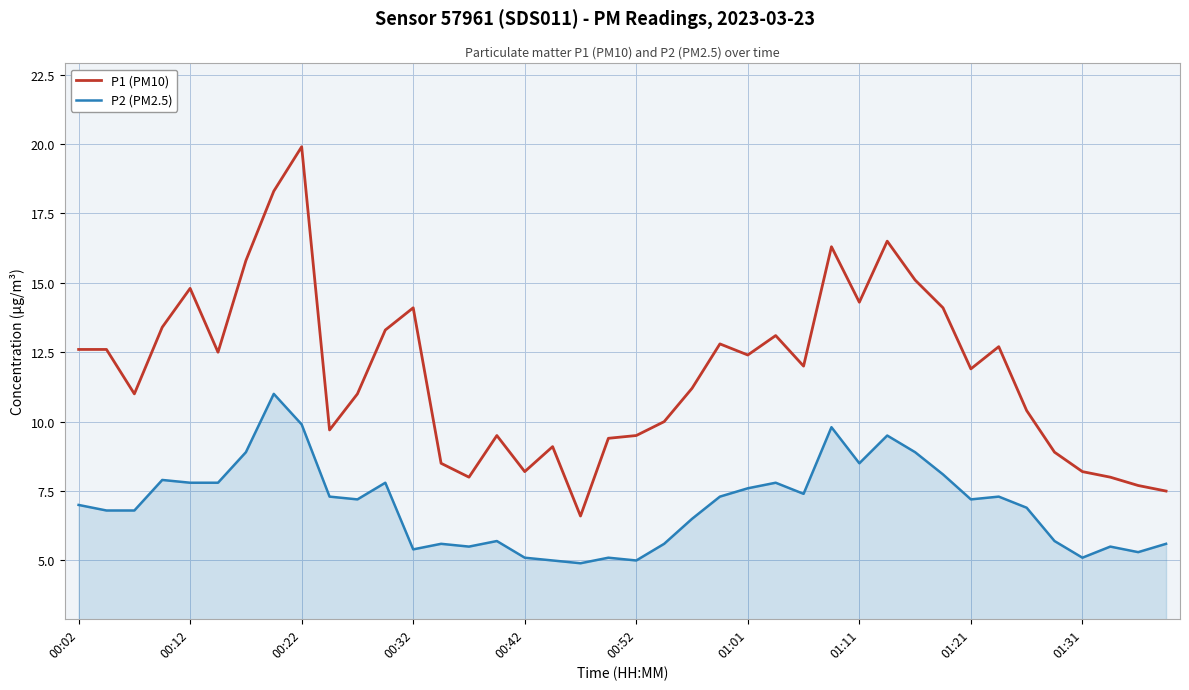

What is the minimum value for P1 (PM10)?

6.6